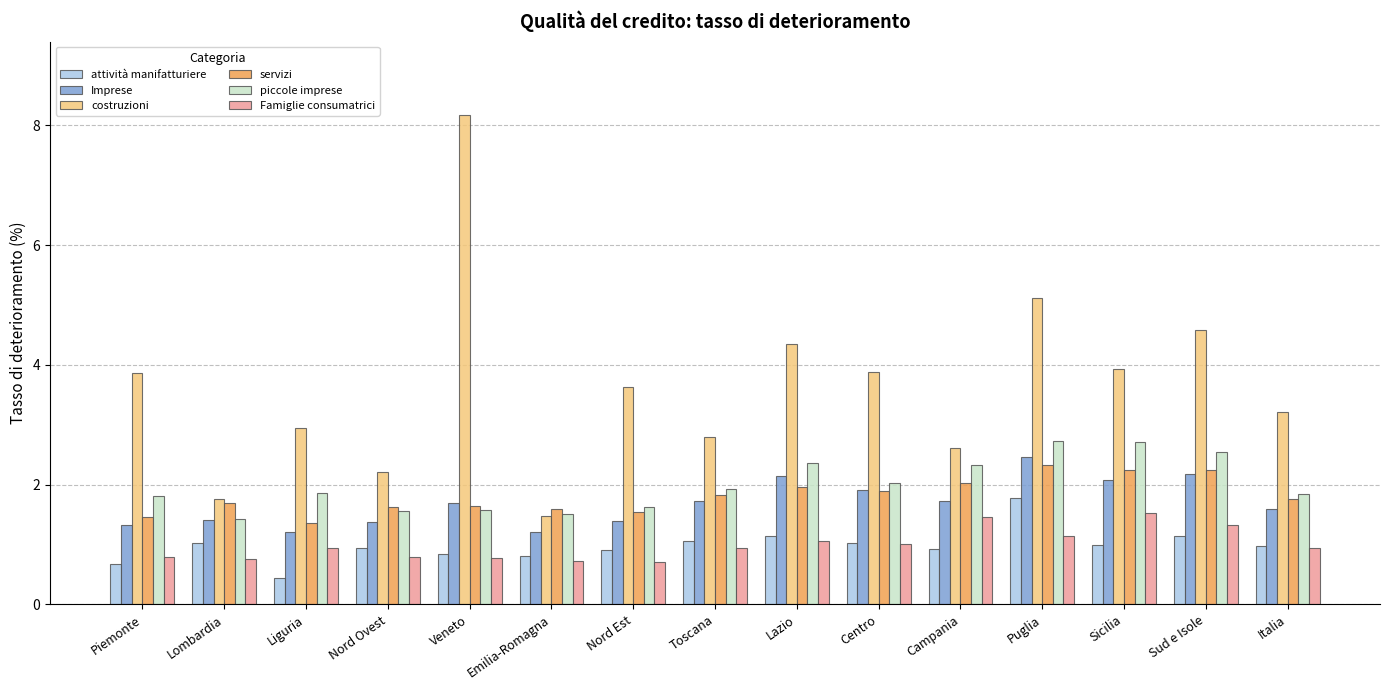

What is the difference between the maximum and minimum values in the piccole imprese series?

1.3